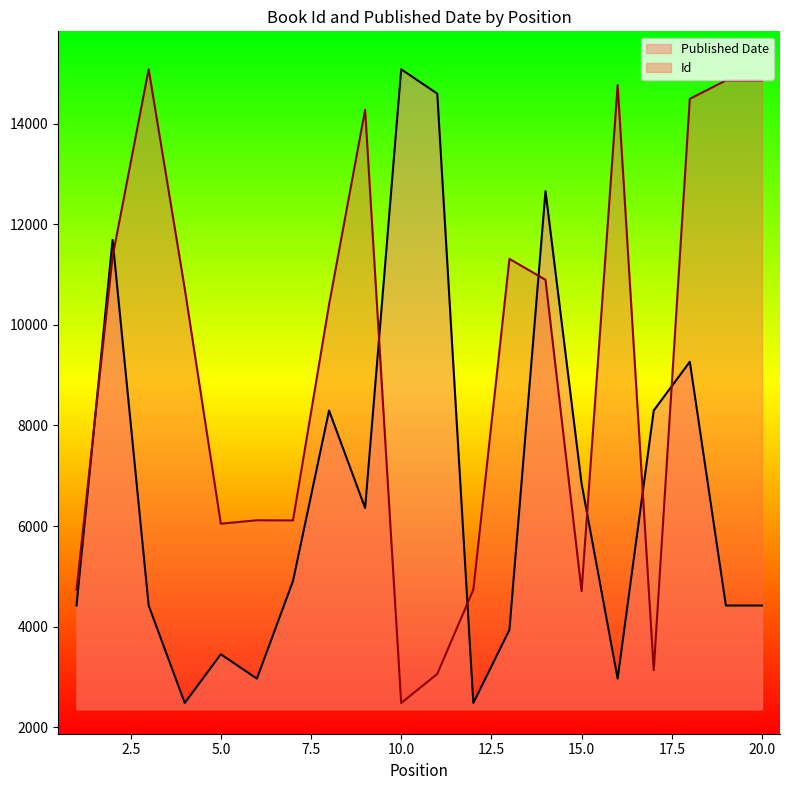

How many times do Id and Published Date cross each other?

8